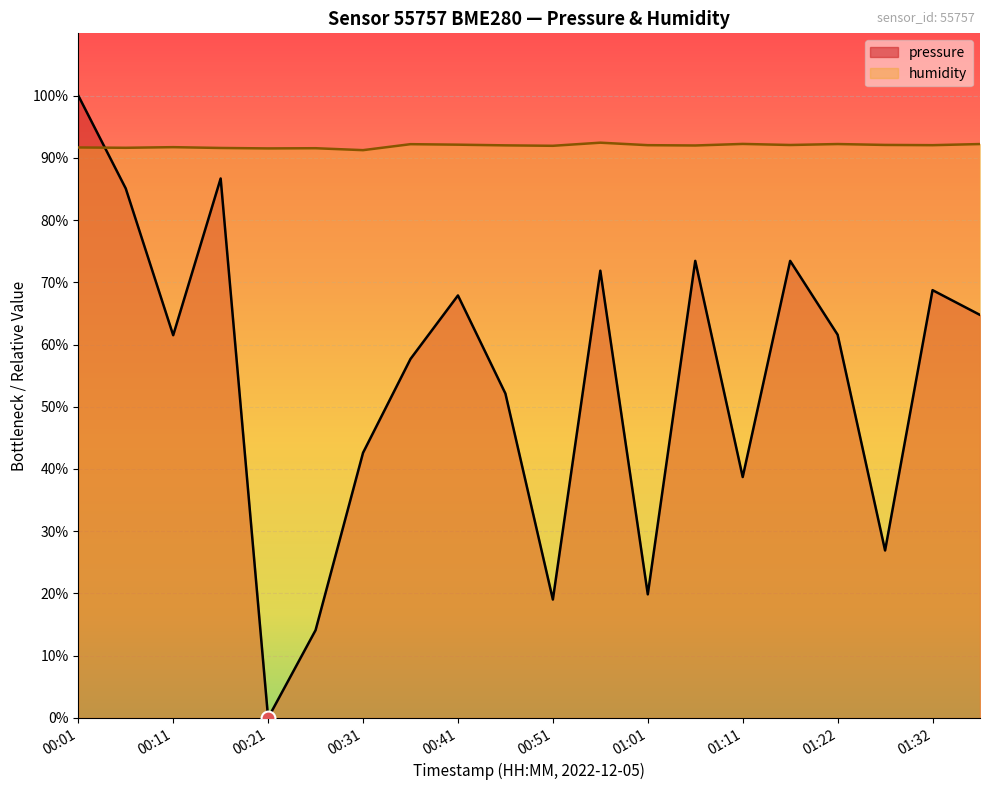

What is the maximum value shown in the chart?

100.0